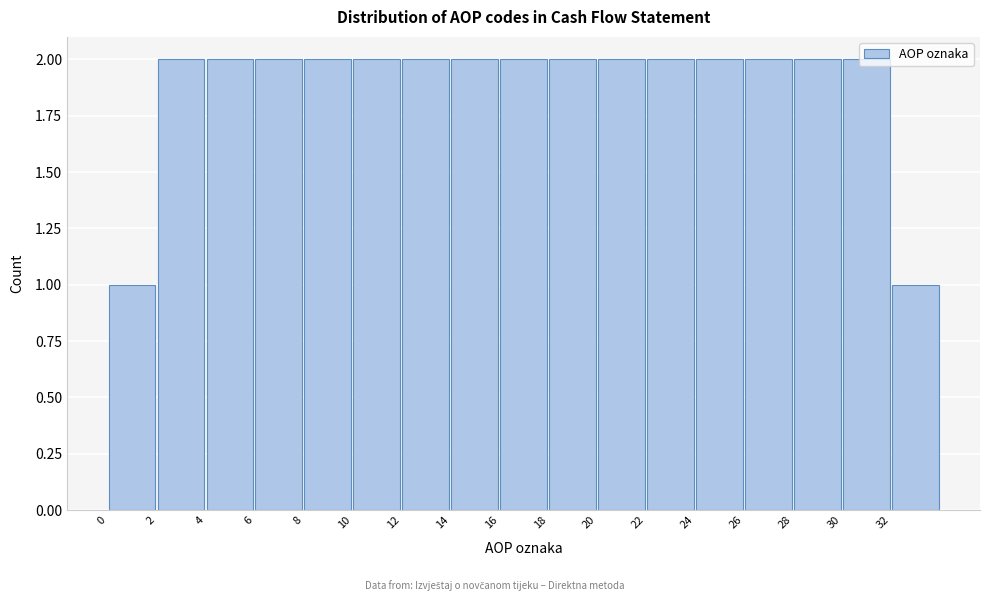

Reading left to right, transcribe this chart: for each bar, give the range it covers on the x-axis and its height. The values are not printed on the chart, so give them approximately, as read against the axis.

0 to 2: 1
2 to 4: 2
4 to 6: 2
6 to 8: 2
8 to 10: 2
10 to 12: 2
12 to 14: 2
14 to 16: 2
16 to 18: 2
18 to 20: 2
20 to 22: 2
22 to 24: 2
24 to 26: 2
26 to 28: 2
28 to 30: 2
30 to 32: 2
32 to 34: 1